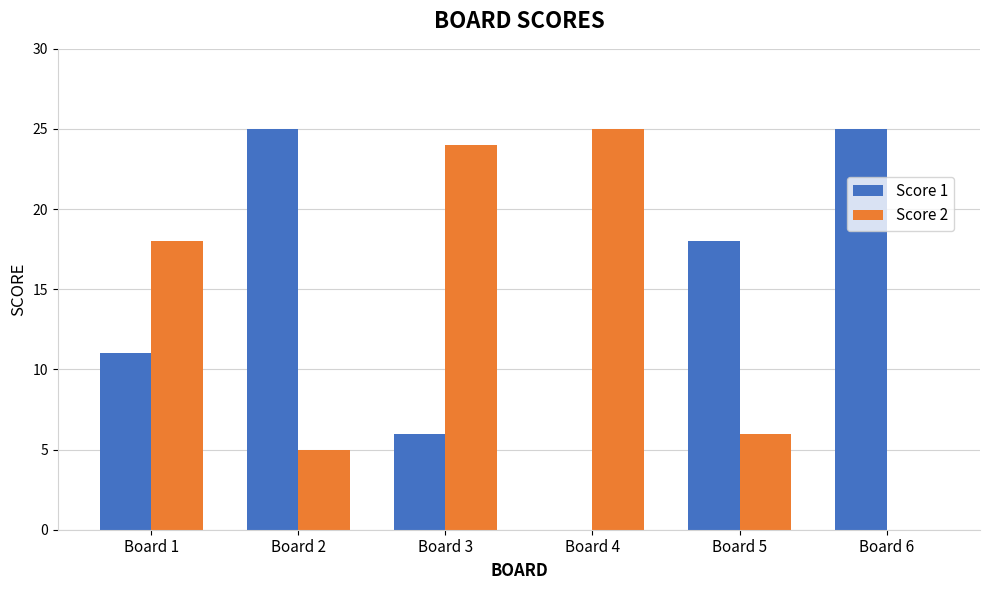

What is the greatest value displayed?

25